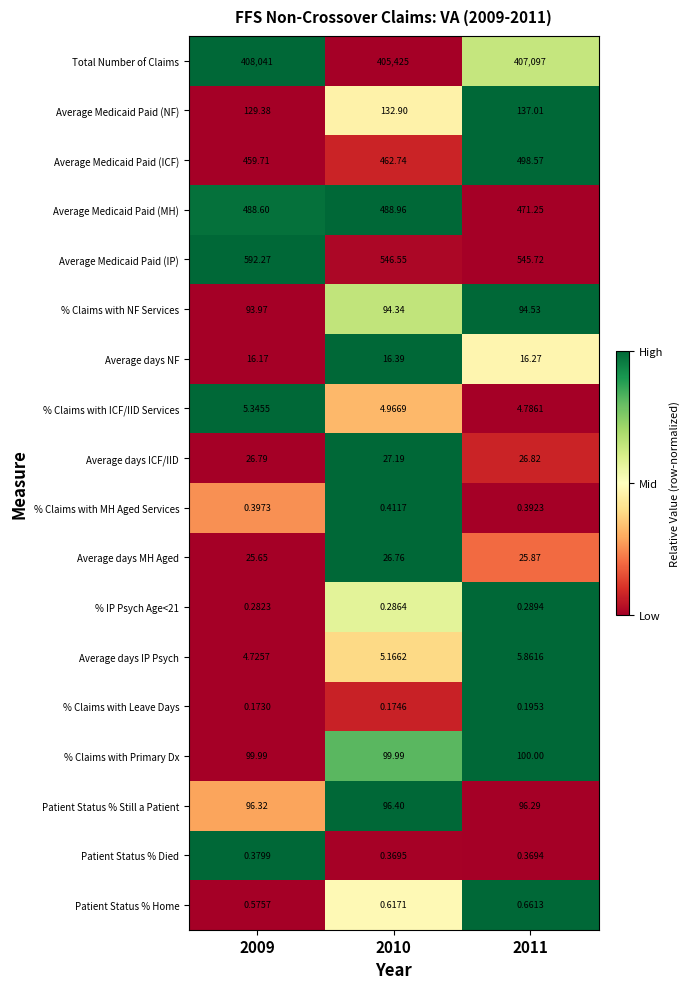

At which category is the sum across all series the highest?

2009